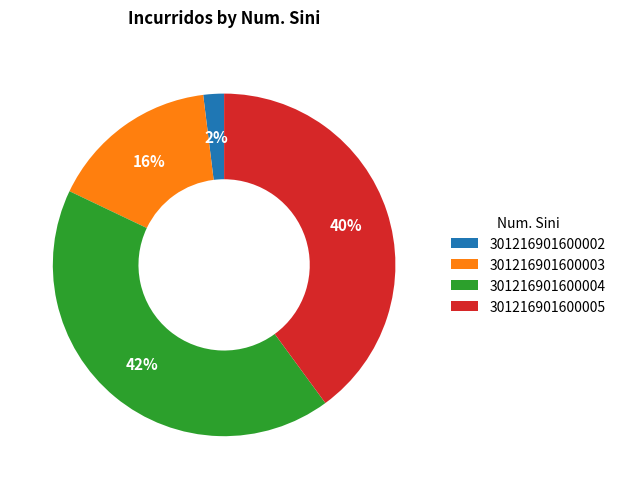

Combined, do 301216901600005 and 301216901600003 account for over 50%?

Yes